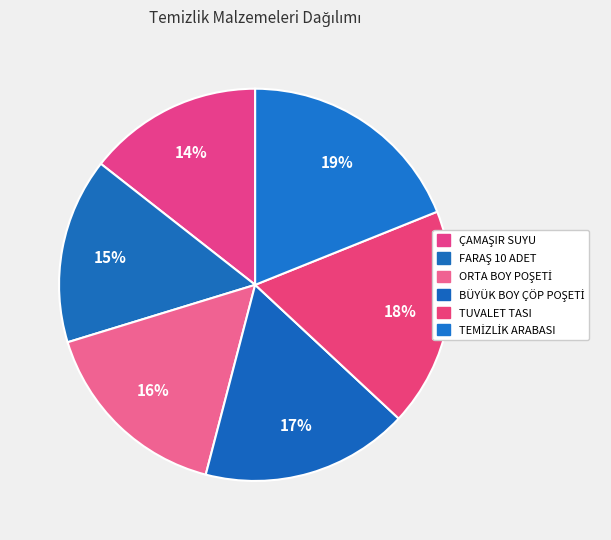

Do TEMİZLİK ARABASI and ÇAMAŞIR SUYU together represent more than half of the pie?

No